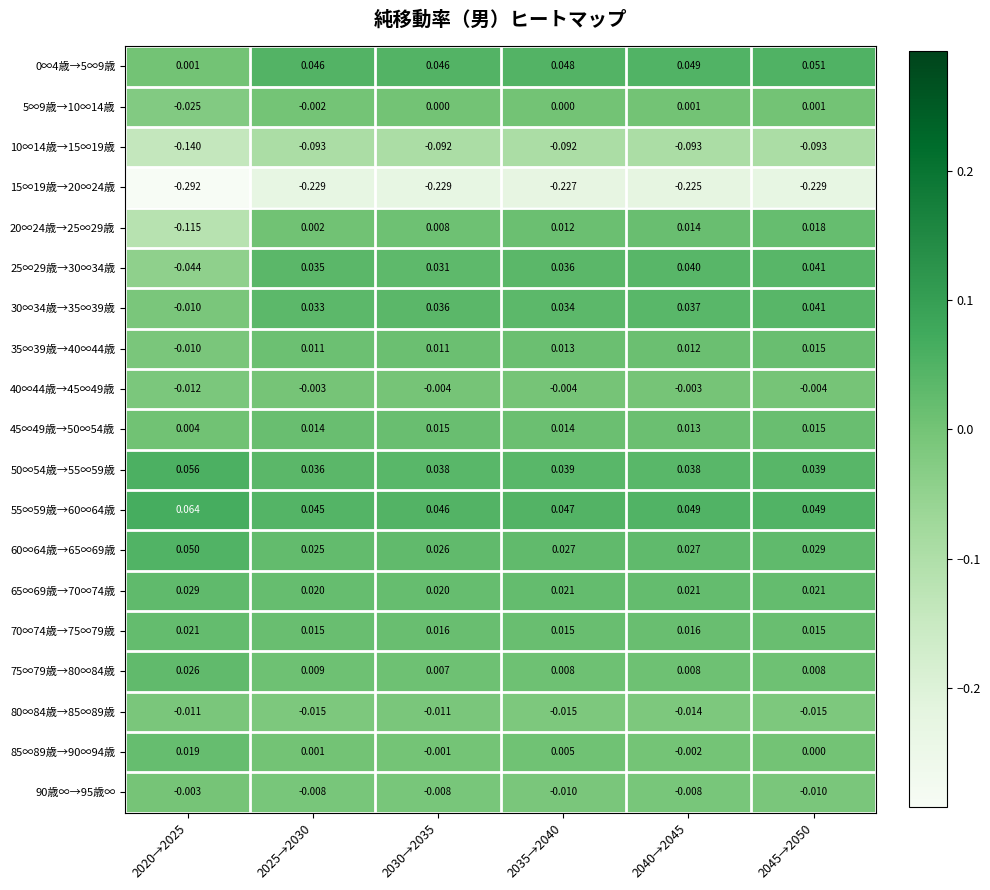

Reading left to right, what are all the values shown in this chart?

0∞4歳→5∞9歳: 2020→2025=0.0	2025→2030=0.0	2030→2035=0.0	2035→2040=0.0	2040→2045=0.0	2045→2050=0.1
5∞9歳→10∞14歳: 2020→2025=-0.0	2025→2030=-0.0	2030→2035=0.0	2035→2040=0.0	2040→2045=0.0	2045→2050=0.0
10∞14歳→15∞19歳: 2020→2025=-0.1	2025→2030=-0.1	2030→2035=-0.1	2035→2040=-0.1	2040→2045=-0.1	2045→2050=-0.1
15∞19歳→20∞24歳: 2020→2025=-0.3	2025→2030=-0.2	2030→2035=-0.2	2035→2040=-0.2	2040→2045=-0.2	2045→2050=-0.2
20∞24歳→25∞29歳: 2020→2025=-0.1	2025→2030=0.0	2030→2035=0.0	2035→2040=0.0	2040→2045=0.0	2045→2050=0.0
25∞29歳→30∞34歳: 2020→2025=-0.0	2025→2030=0.0	2030→2035=0.0	2035→2040=0.0	2040→2045=0.0	2045→2050=0.0
30∞34歳→35∞39歳: 2020→2025=-0.0	2025→2030=0.0	2030→2035=0.0	2035→2040=0.0	2040→2045=0.0	2045→2050=0.0
35∞39歳→40∞44歳: 2020→2025=-0.0	2025→2030=0.0	2030→2035=0.0	2035→2040=0.0	2040→2045=0.0	2045→2050=0.0
40∞44歳→45∞49歳: 2020→2025=-0.0	2025→2030=-0.0	2030→2035=-0.0	2035→2040=-0.0	2040→2045=-0.0	2045→2050=-0.0
45∞49歳→50∞54歳: 2020→2025=0.0	2025→2030=0.0	2030→2035=0.0	2035→2040=0.0	2040→2045=0.0	2045→2050=0.0
50∞54歳→55∞59歳: 2020→2025=0.1	2025→2030=0.0	2030→2035=0.0	2035→2040=0.0	2040→2045=0.0	2045→2050=0.0
55∞59歳→60∞64歳: 2020→2025=0.1	2025→2030=0.0	2030→2035=0.0	2035→2040=0.0	2040→2045=0.0	2045→2050=0.0
60∞64歳→65∞69歳: 2020→2025=0.1	2025→2030=0.0	2030→2035=0.0	2035→2040=0.0	2040→2045=0.0	2045→2050=0.0
65∞69歳→70∞74歳: 2020→2025=0.0	2025→2030=0.0	2030→2035=0.0	2035→2040=0.0	2040→2045=0.0	2045→2050=0.0
70∞74歳→75∞79歳: 2020→2025=0.0	2025→2030=0.0	2030→2035=0.0	2035→2040=0.0	2040→2045=0.0	2045→2050=0.0
75∞79歳→80∞84歳: 2020→2025=0.0	2025→2030=0.0	2030→2035=0.0	2035→2040=0.0	2040→2045=0.0	2045→2050=0.0
80∞84歳→85∞89歳: 2020→2025=-0.0	2025→2030=-0.0	2030→2035=-0.0	2035→2040=-0.0	2040→2045=-0.0	2045→2050=-0.0
85∞89歳→90∞94歳: 2020→2025=0.0	2025→2030=0.0	2030→2035=-0.0	2035→2040=0.0	2040→2045=-0.0	2045→2050=0.0
90歳∞→95歳∞: 2020→2025=-0.0	2025→2030=-0.0	2030→2035=-0.0	2035→2040=-0.0	2040→2045=-0.0	2045→2050=-0.0